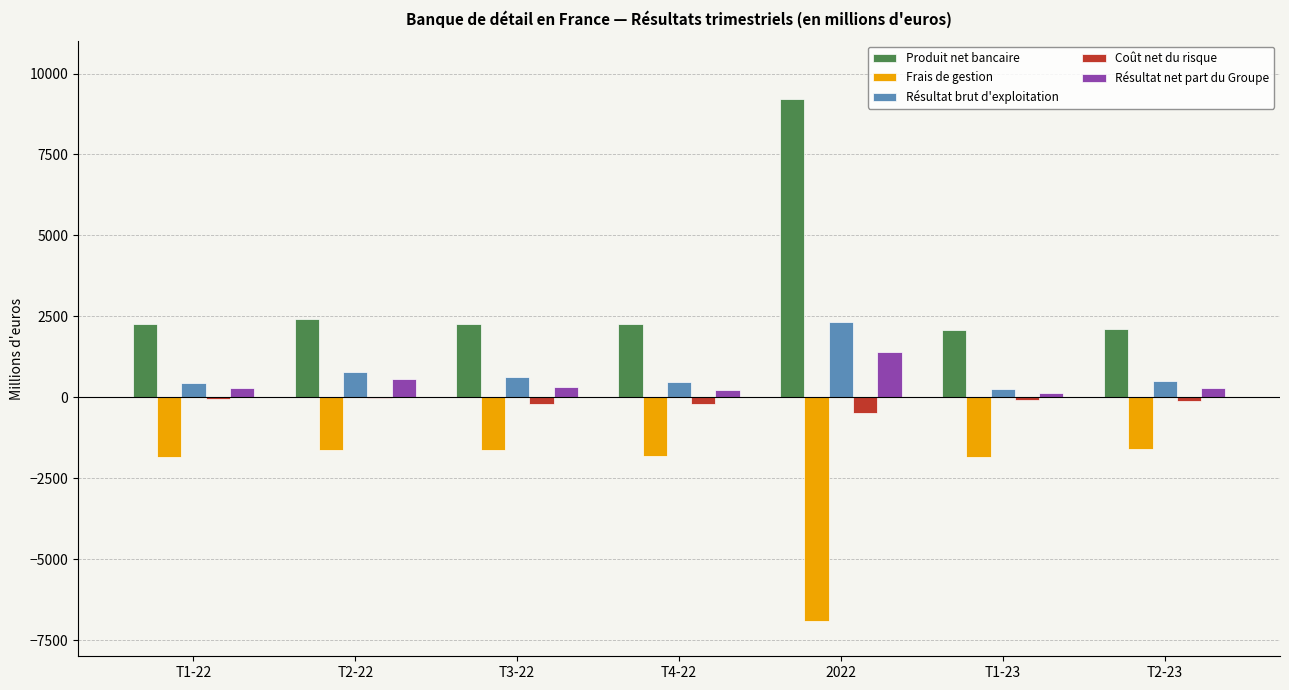

What is the sum of all Résultat brut d'exploitation values?

5370.0